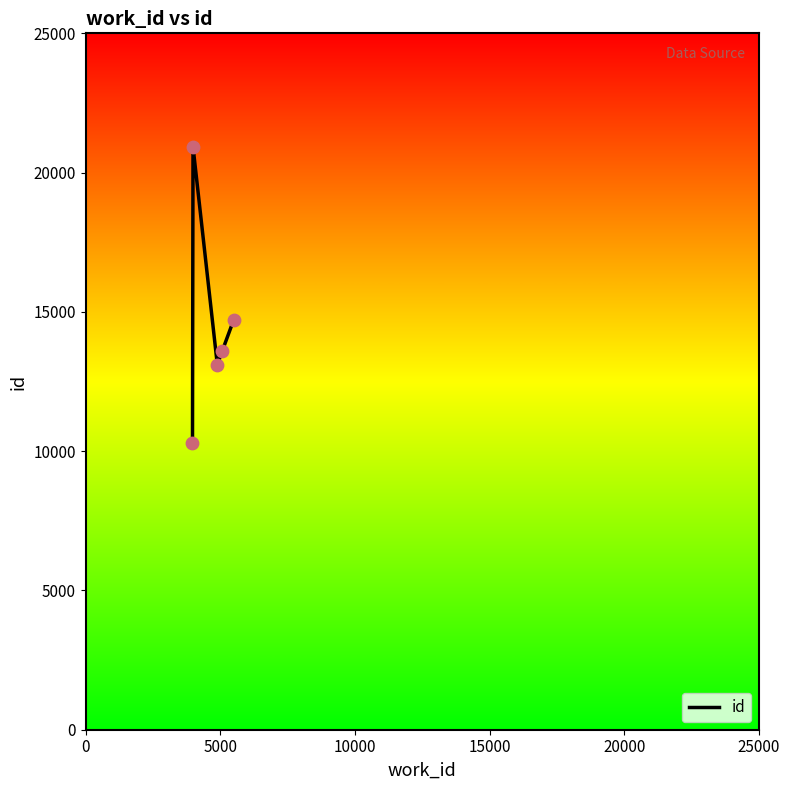

What is the smallest value displayed?

10298